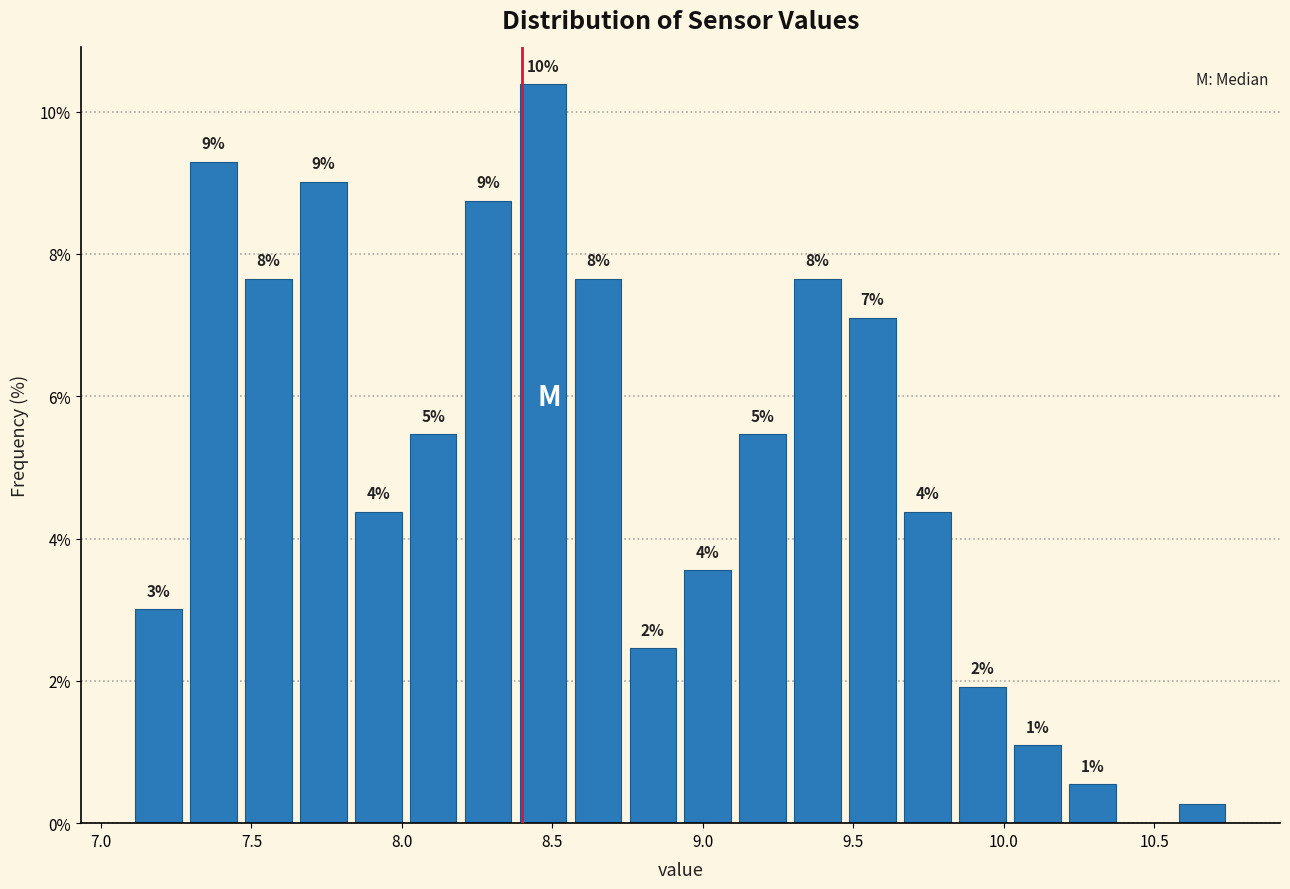

Read against the x-axis, roughly where is the centre of the tallest bar?

8.45